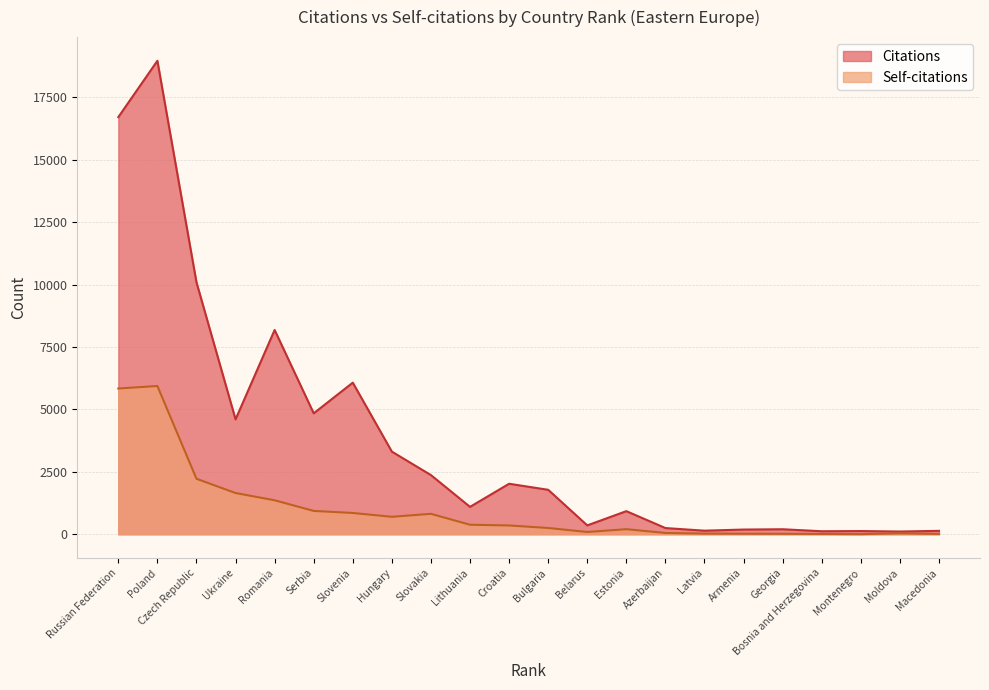

How many lines are shown in the chart?

2